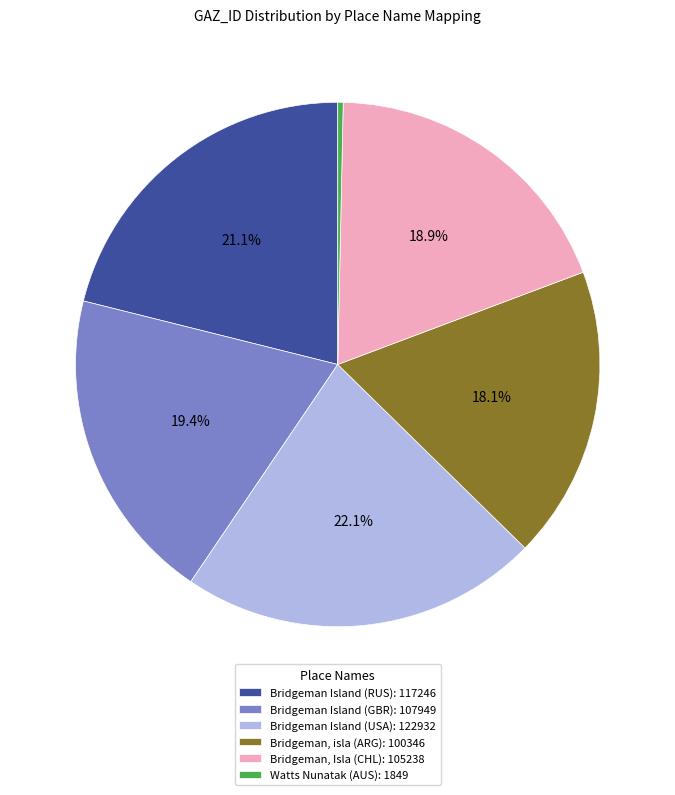

To the nearest percent, what is the combined percentage of Bridgeman Island (RUS) and Bridgeman, isla (ARG)?

39%